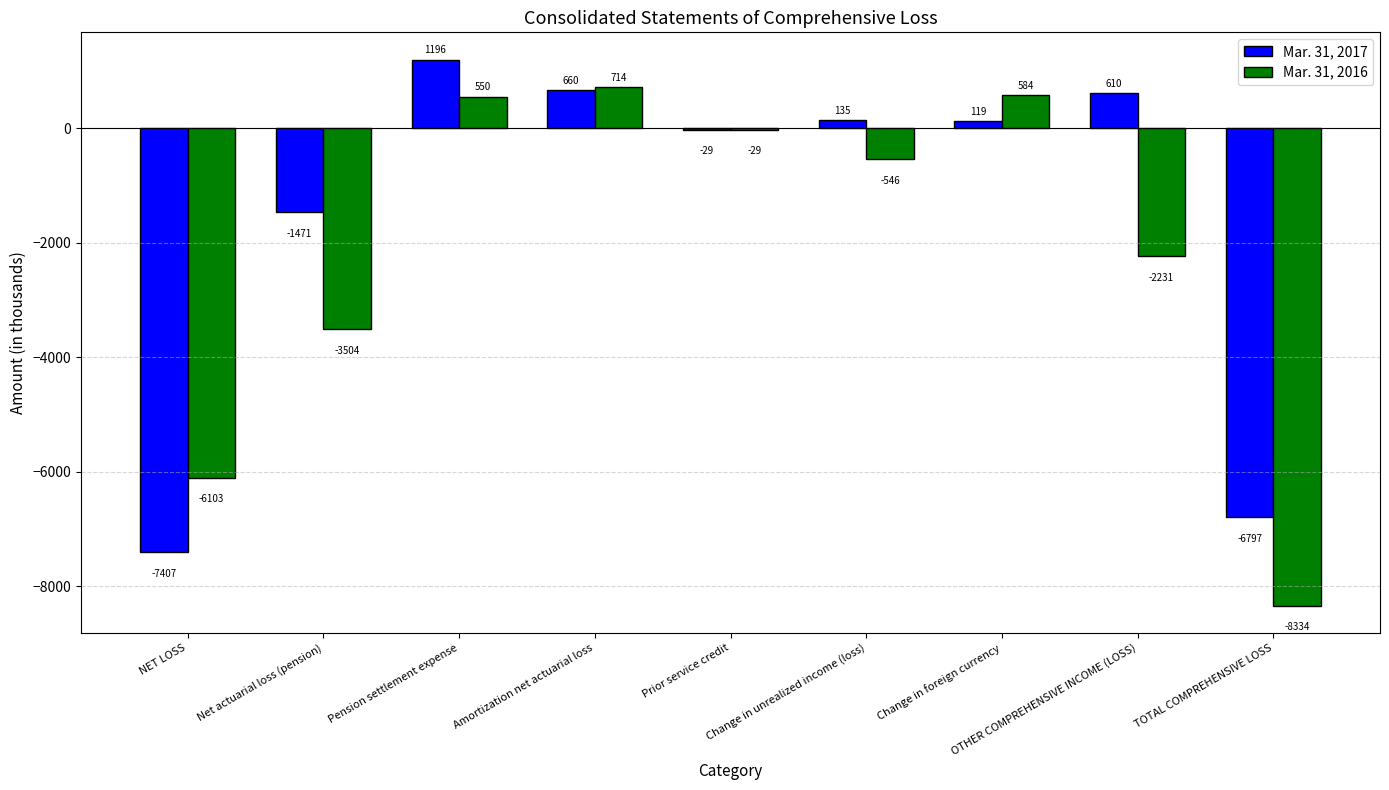

What is the sum of the Mar. 31, 2017 values at Pension settlement expense and Prior service credit?

1167